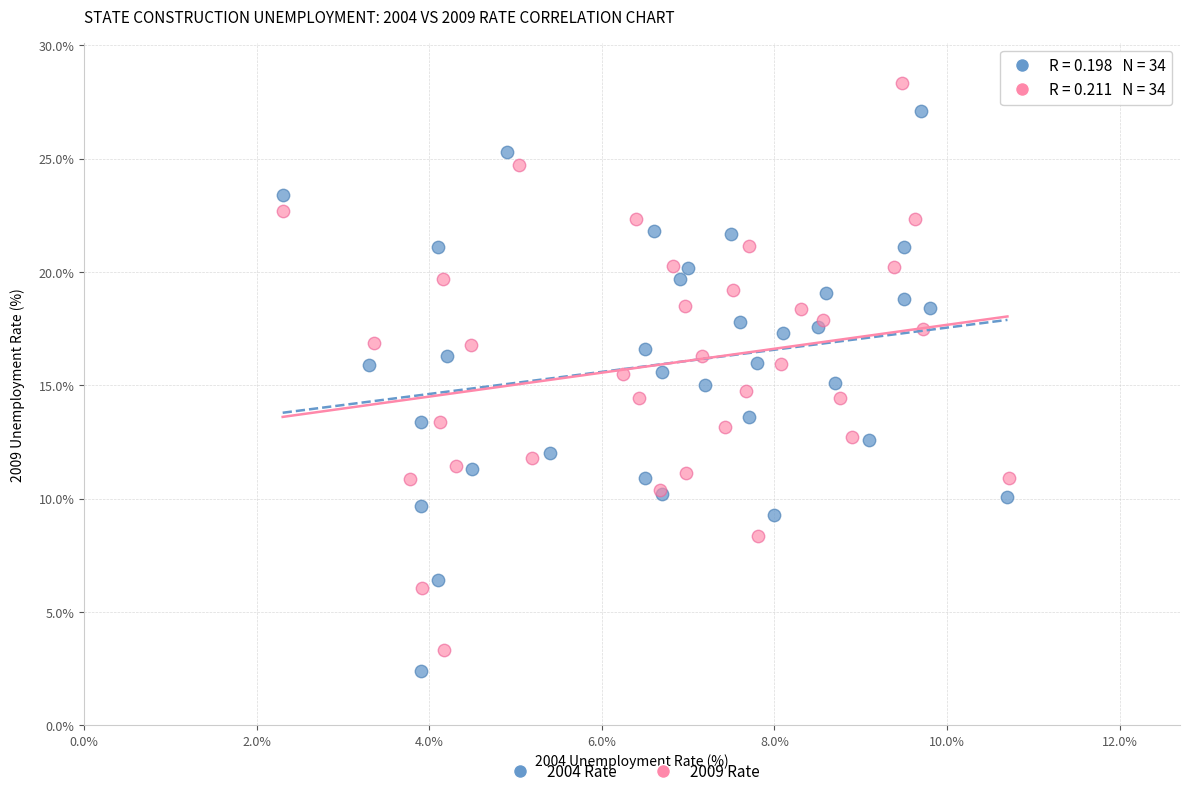

Which series has the largest Y range (max minus min)?

2009 Rate